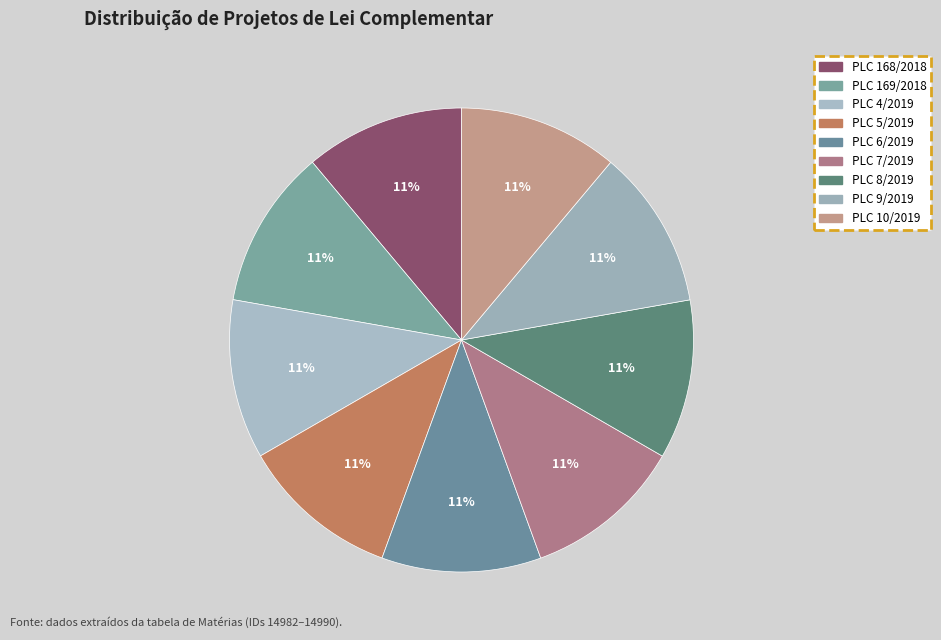

What is the total percentage of PLC 10/2019 and PLC 7/2019?

22.2%